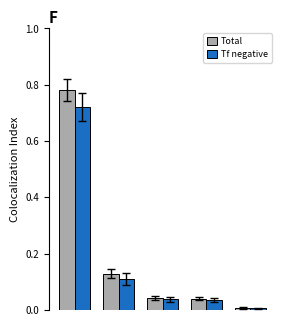

List the series in order of their peak value, highest first.

Total, Tf negative